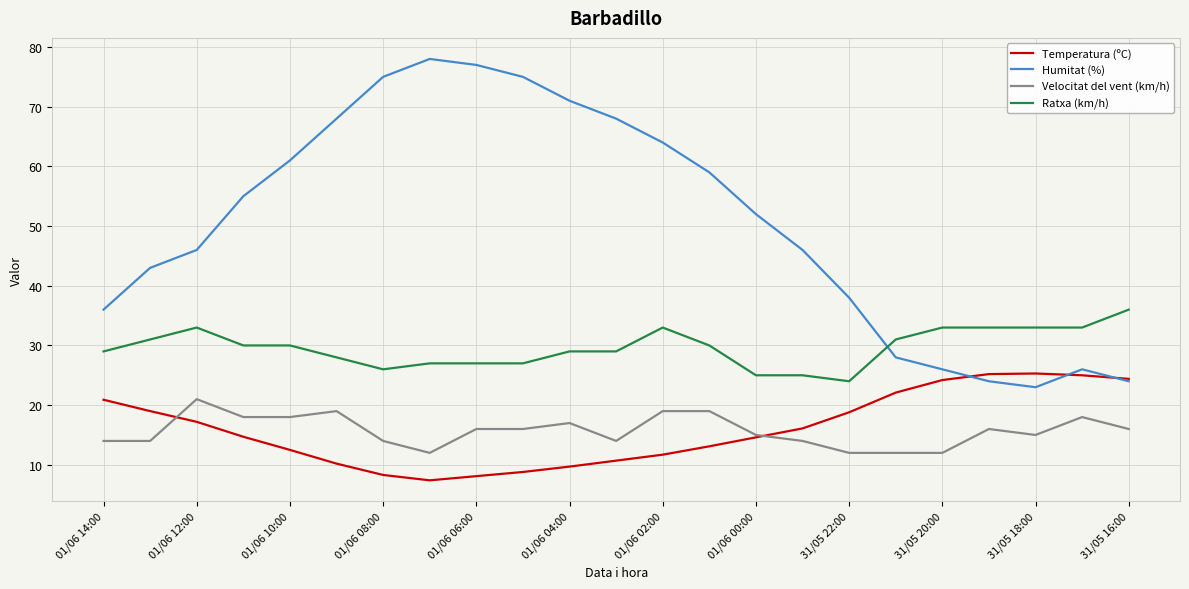

What are all the series names shown in the legend?

Temperatura (ºC), Humitat (%), Velocitat del vent (km/h), Ratxa (km/h)